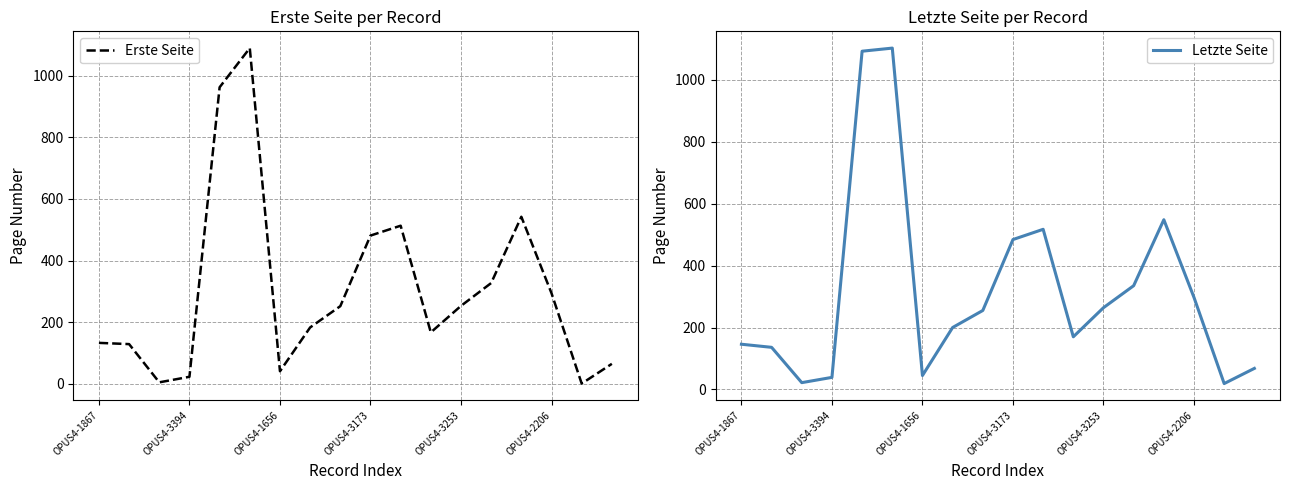

True or false: Erste Seite has more than 2 points higher than both neighbors.

True